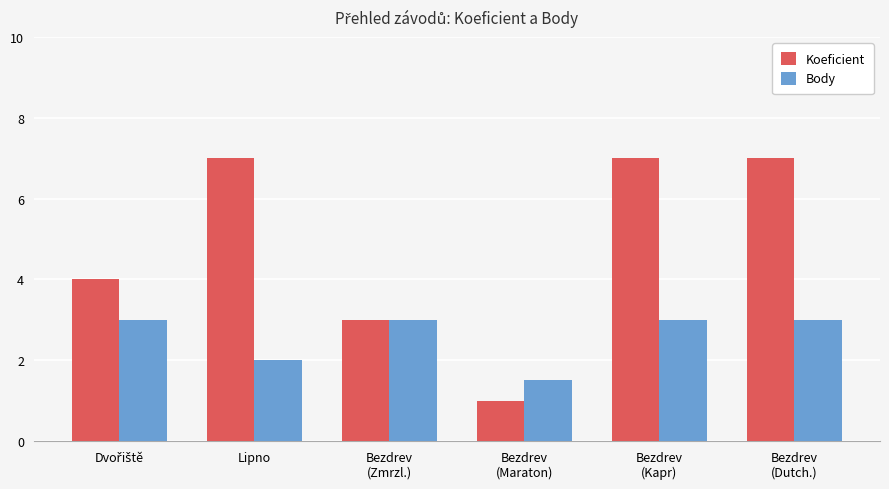

The Koeficient series shows 7.0 at Lipno. True or false?

True